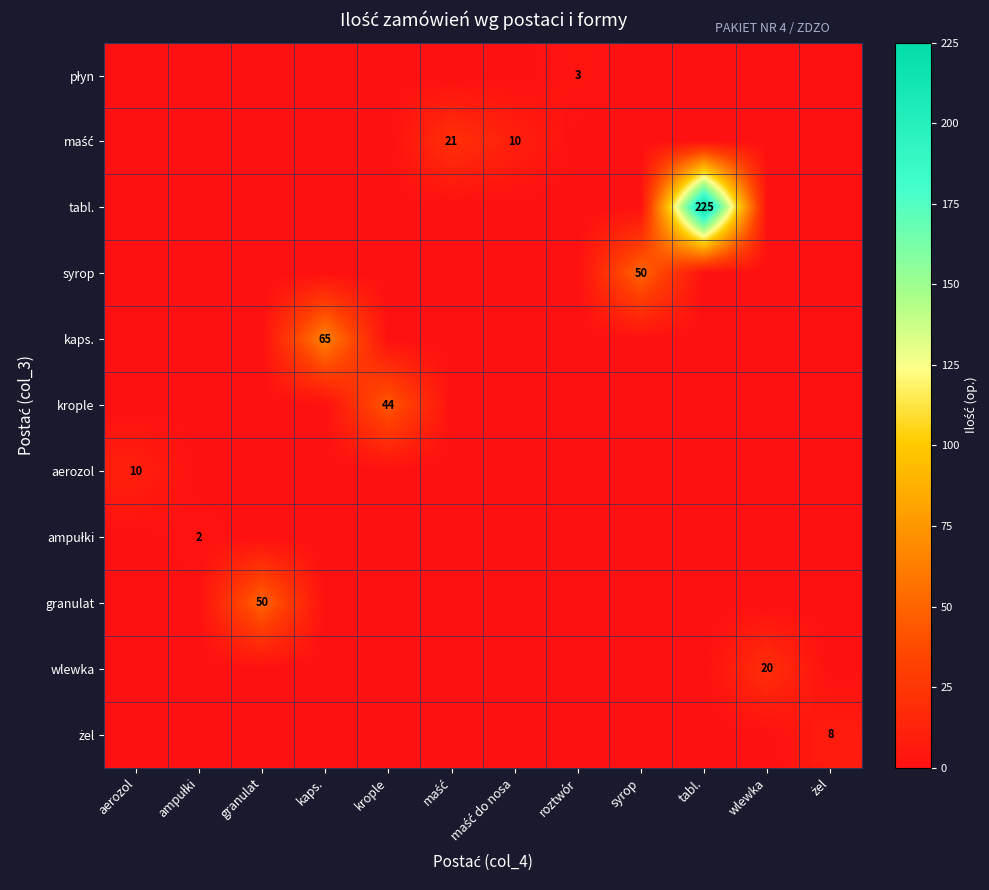

What is the maximum value for aerozol?

10